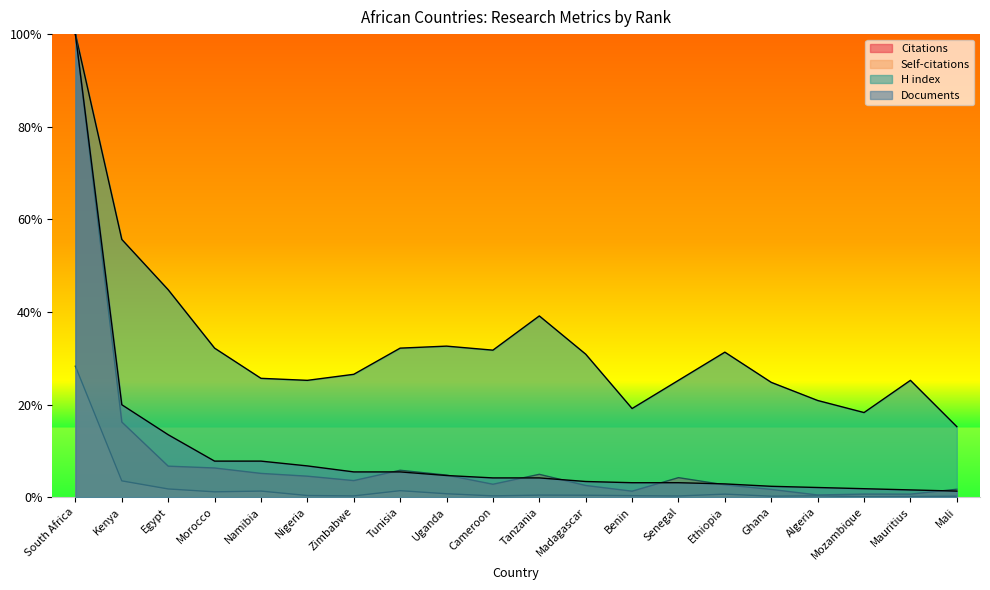

Does the chart display data point markers on the line(s)?

No